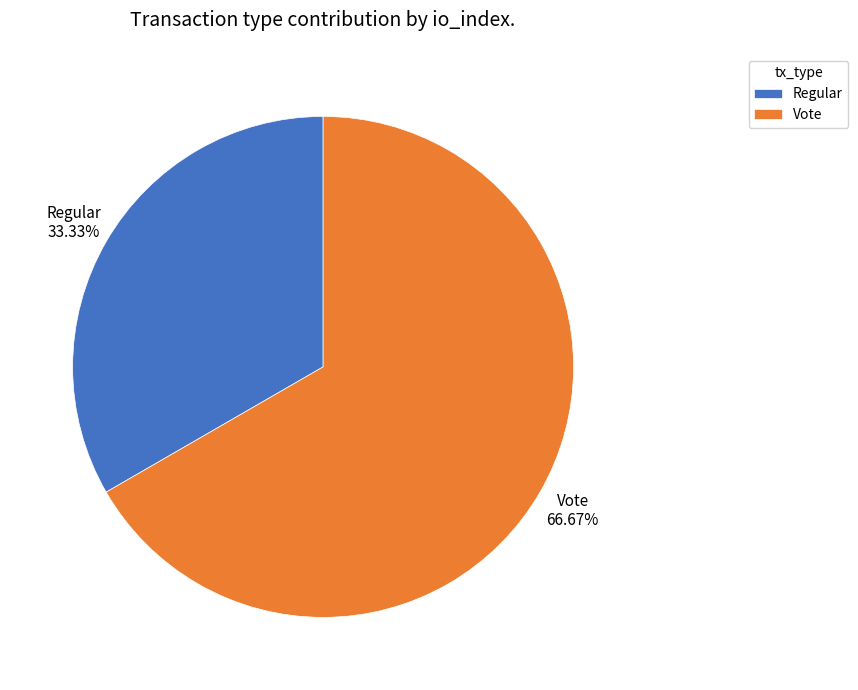

Approximately how many times larger is the value at Regular compared to Vote?

0.5